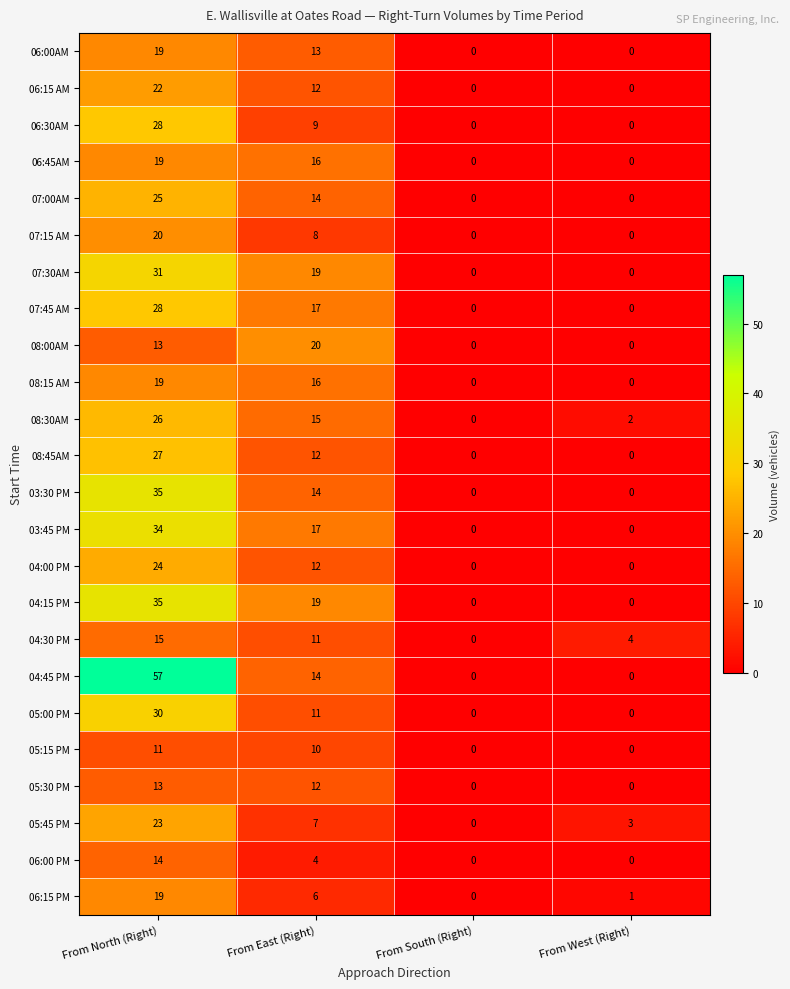

Which label corresponds to the largest value in the chart?

From North (Right)